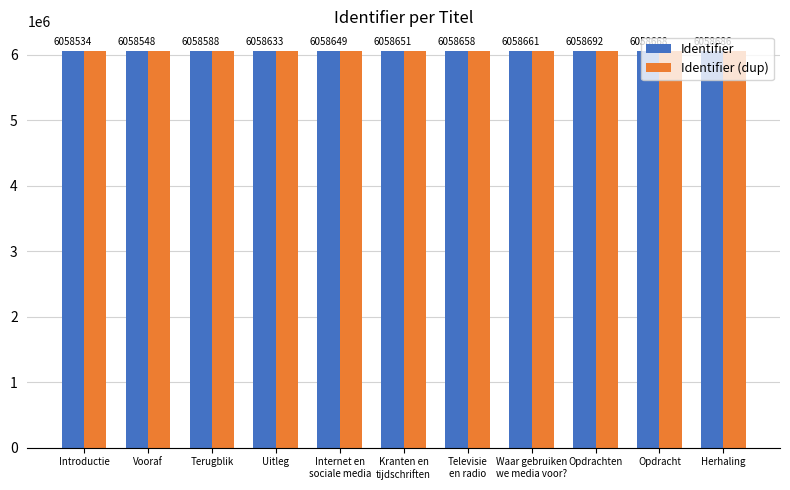

Where is Identifier nearest to the value 6058613?

Uitleg